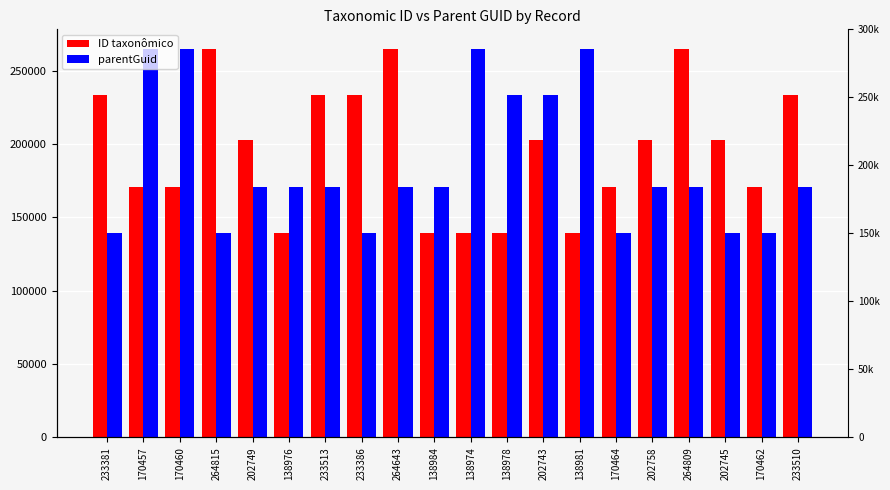

Reading right to left, list all the values displayed in this chart.

ID taxonômico: 233510	170462	202745	264809	202758	170464	138981	202743	138978	138974	138984	264643	233386	233513	138976	202749	264815	170460	170457	233381
parentGuid: 170457	138976	138976	170464	170457	138974	264807	233378	233378	264807	170460	170457	138984	170457	170457	170460	138981	264807	264807	138976